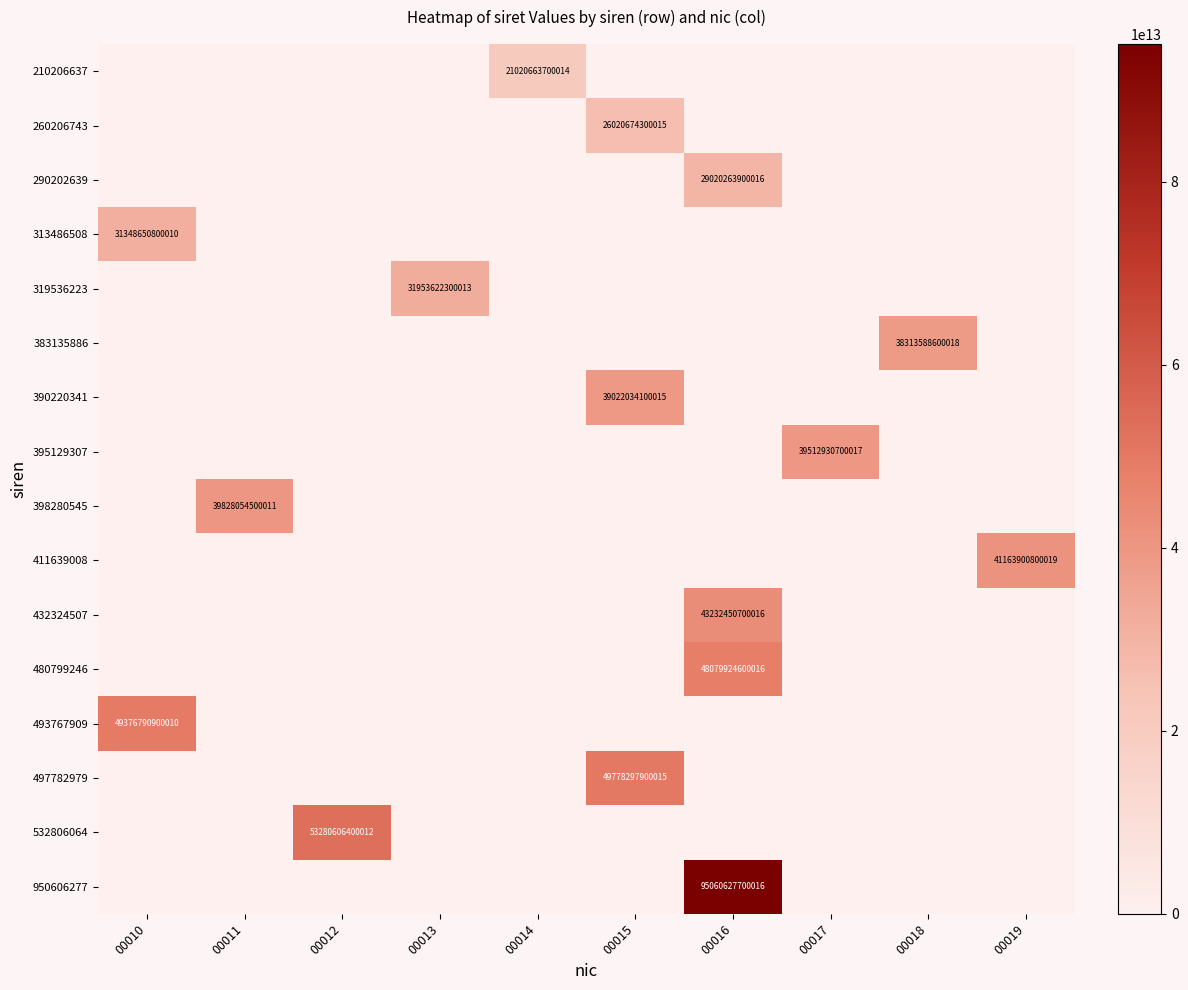

Is the value of 383135886 at 00015 greater than the value of 290202639 at 00017?

No